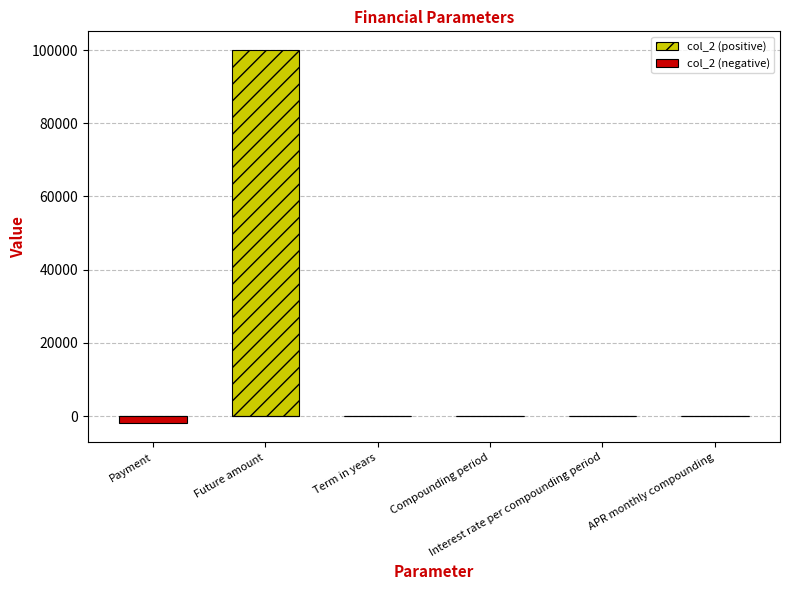

List the series in order of their peak value, lowest first.

col_2 (negative), col_2 (positive)